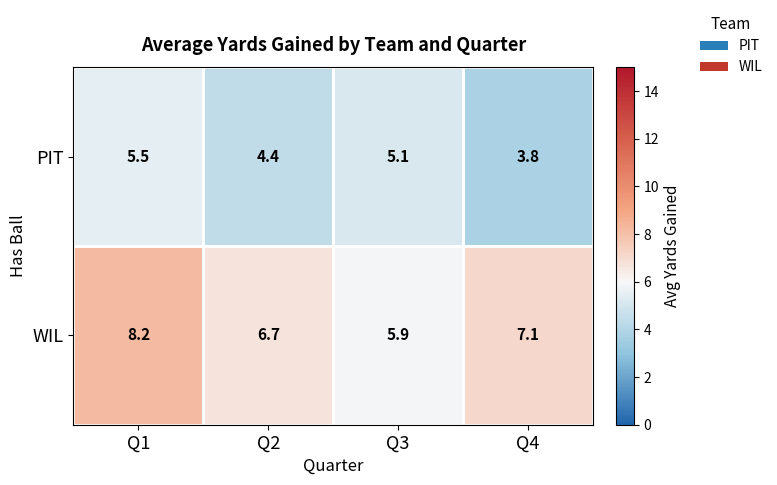

What is the sum of all WIL values?

27.9